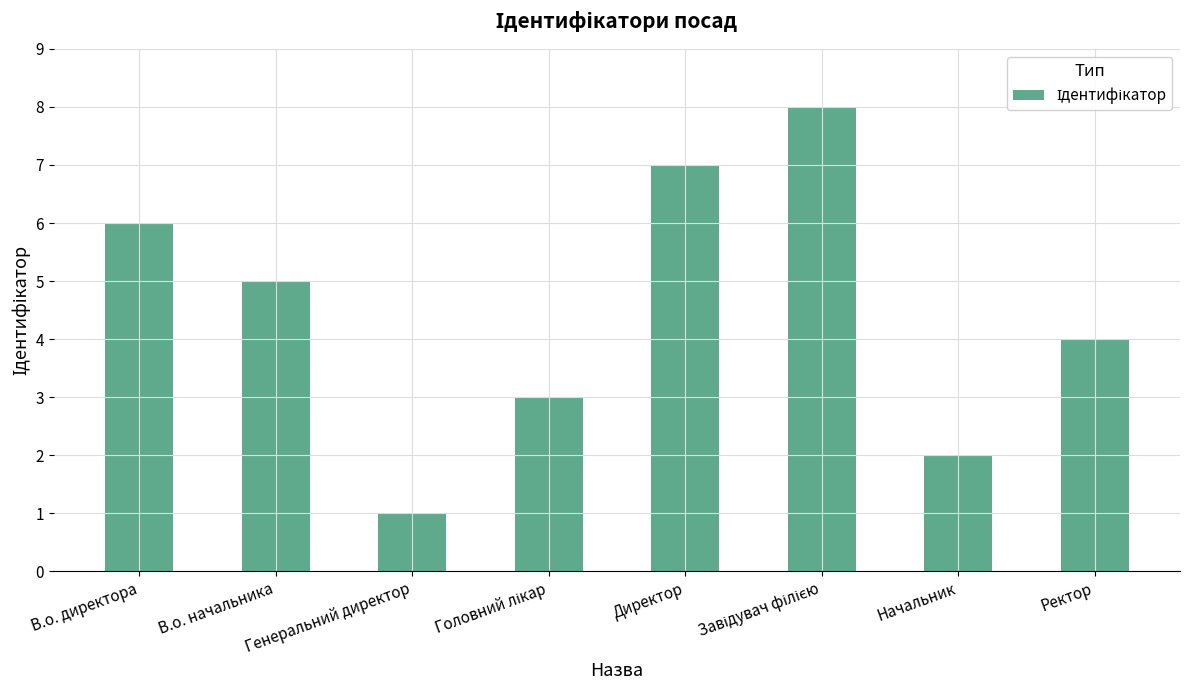

What is the label of the 8th bar from the left?

Ректор